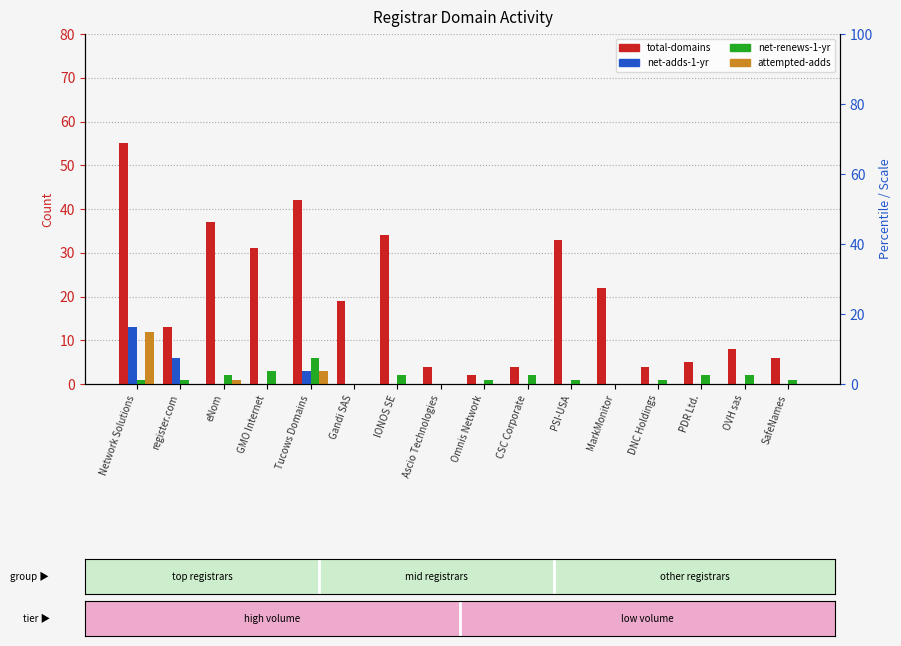

What is the sum of the total-domains values at Tucows Domains and DNC Holdings?

46